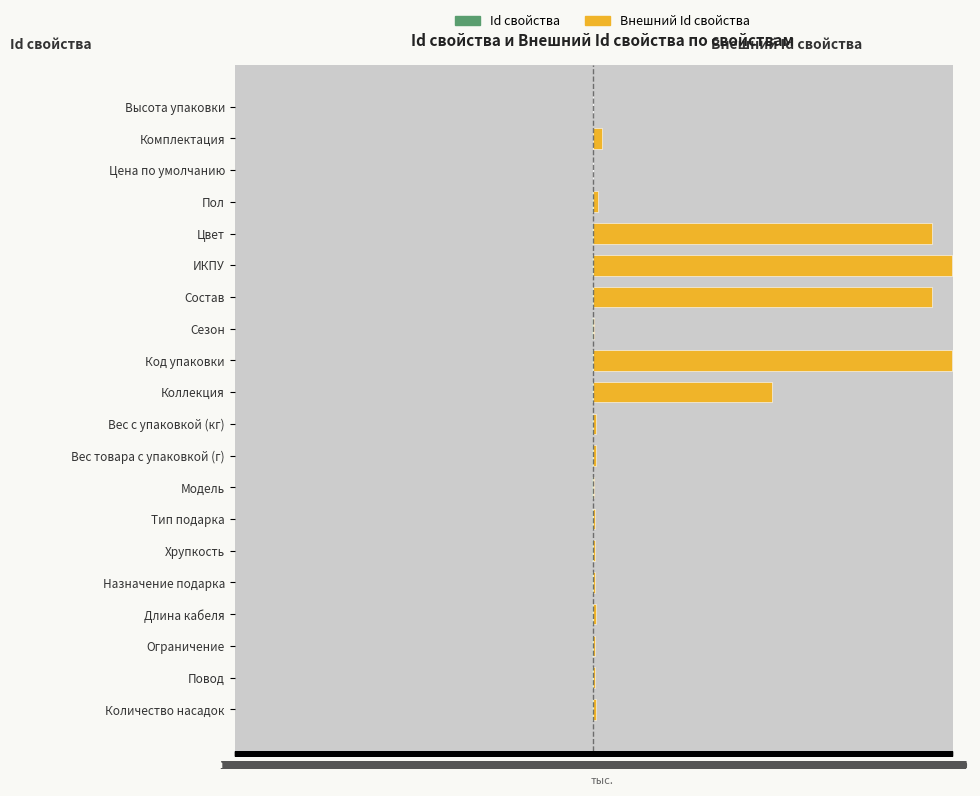

What is the approximate value of Внешний Id свойства at Назначение подарка?

59.6